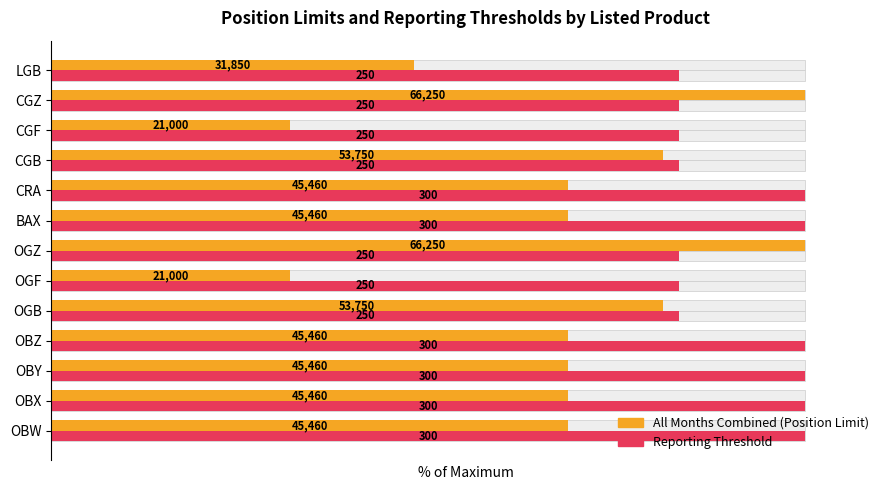

How many bars are there in total?

26